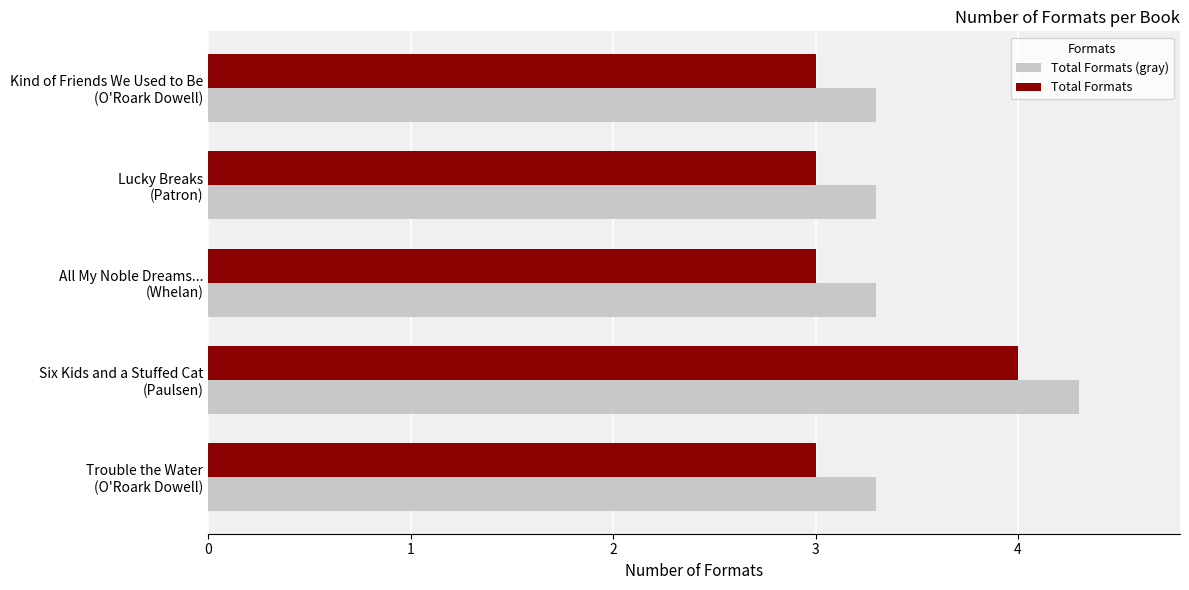

What is the minimum value shown in the chart?

3.0